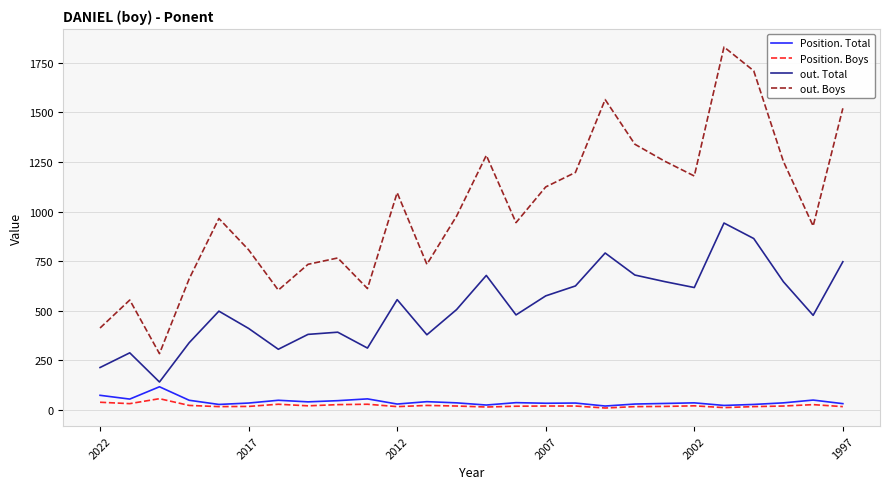

True or false: out. Boys and out. Total intersect in this chart.

False